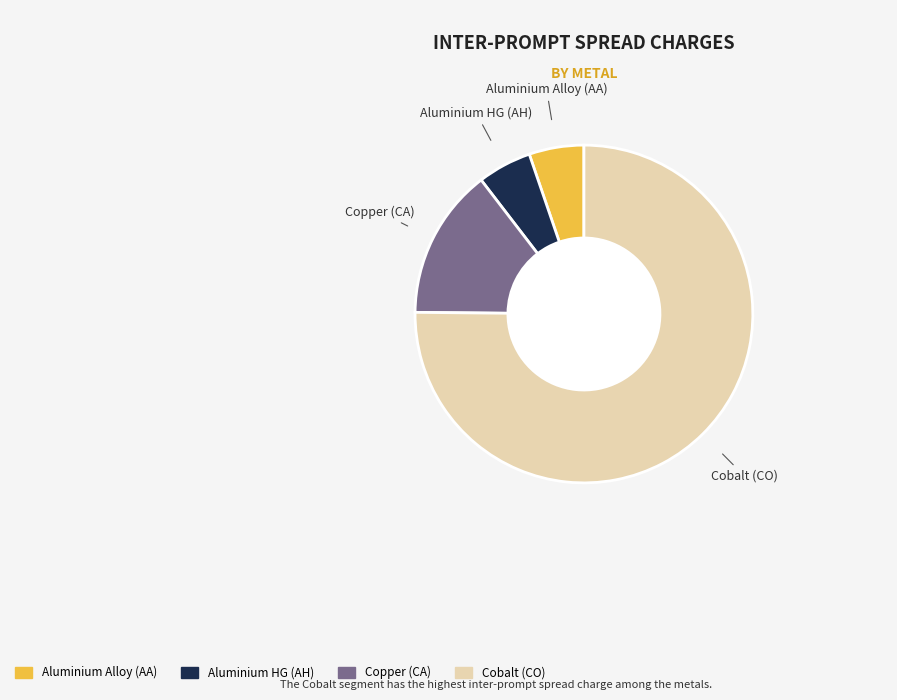

Which slice is the largest?

Cobalt (CO)